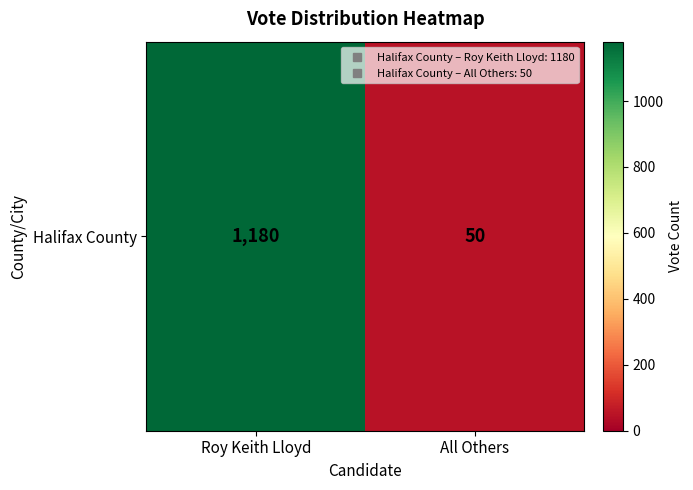

Reading left to right, transcribe all the data shown in this chart.

1180	50